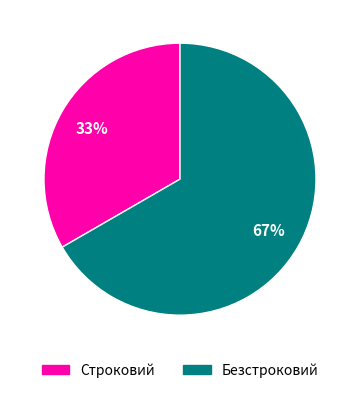

Is the sum of Безстроковий and Строковий greater than half?

Yes